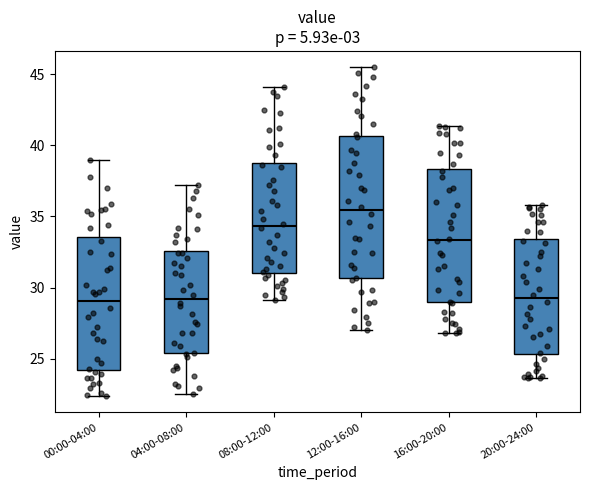

Reading left to right, transcribe this box plot: for each box, give where its median line is, the range the box spans, and where its two whiskers end, as read against the y-axis. The values are not printed on the chart, so give them approximately, as read against the axis.

00:00-04:00: median 29.0, box 24.0 to 33.5, whiskers 22.5 to 39.0
04:00-08:00: median 29.0, box 25.5 to 32.5, whiskers 22.5 to 37.0
08:00-12:00: median 34.5, box 31.0 to 39.0, whiskers 29.0 to 44.0
12:00-16:00: median 35.5, box 30.5 to 40.5, whiskers 27.0 to 45.5
16:00-20:00: median 33.5, box 29.0 to 38.5, whiskers 27.0 to 41.5
20:00-24:00: median 29.5, box 25.5 to 33.5, whiskers 23.5 to 36.0